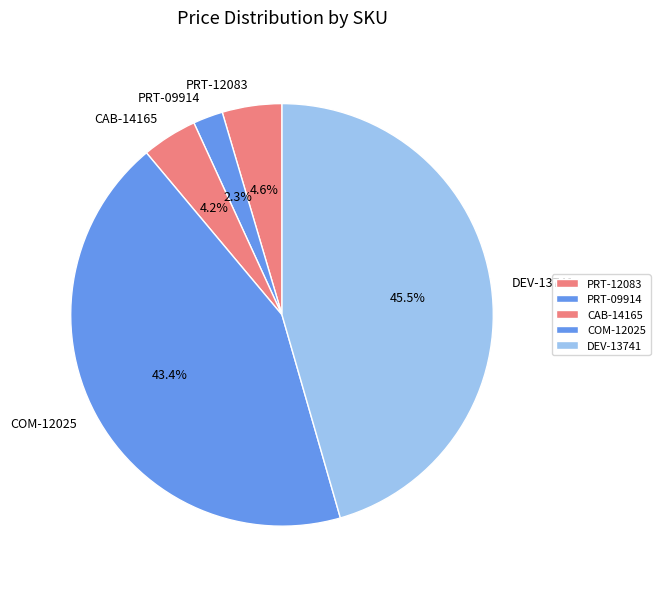

Does PRT-12083 account for over 50% of the chart?

No